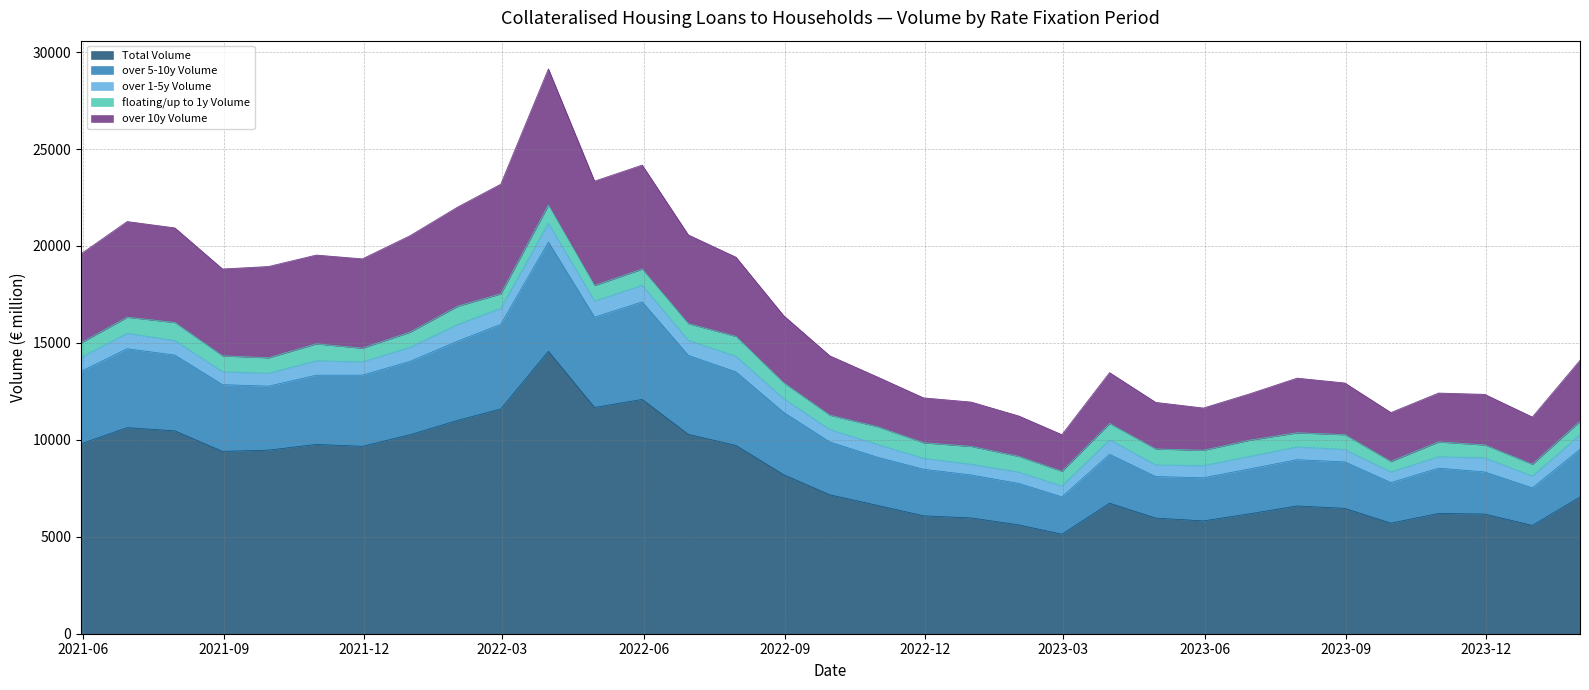

Does the chart display data point markers on the line(s)?

No